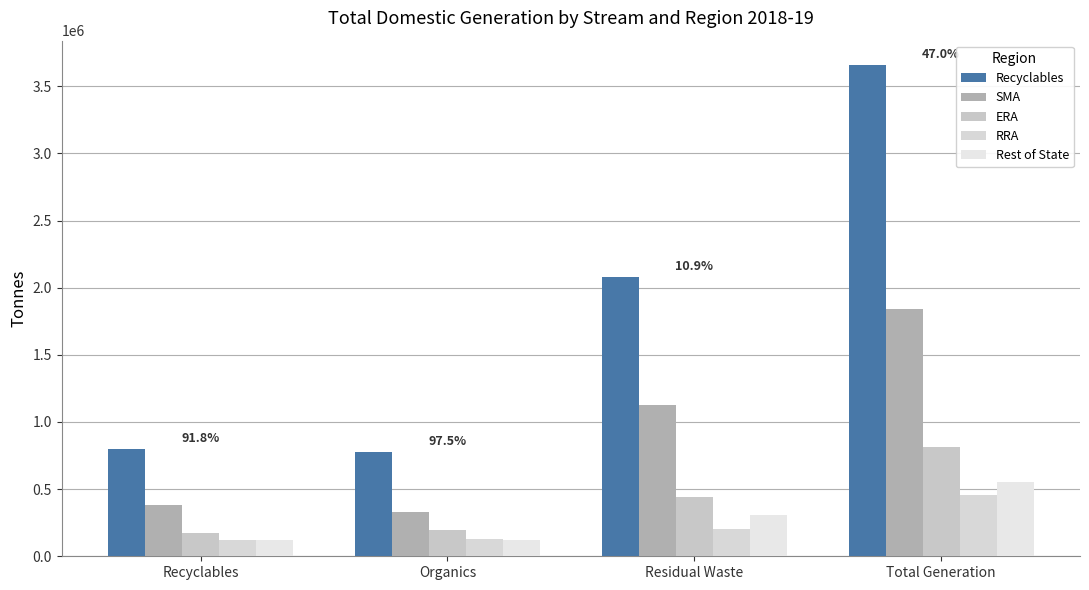

What is the total value across all series at Total Generation?

7312876.9